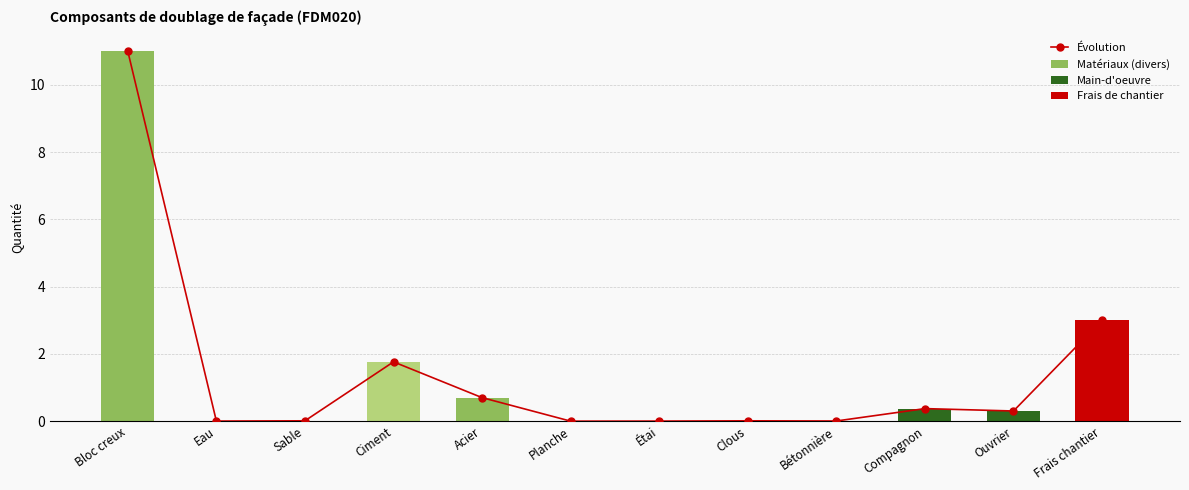

At which category does the chart reach its peak across all series?

Bloc creux